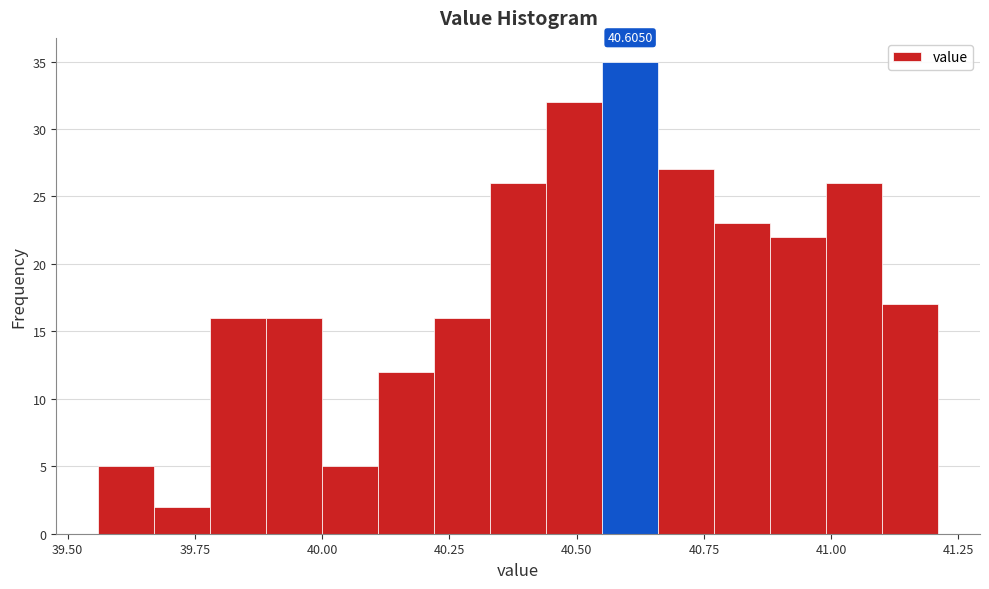

Read against the x-axis, roughly where is the centre of the tallest bar?

40.60